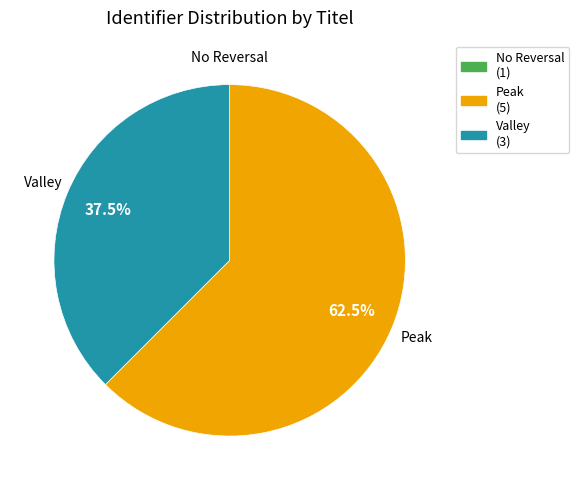

Is there any slice that represents more than half of the pie?

Yes